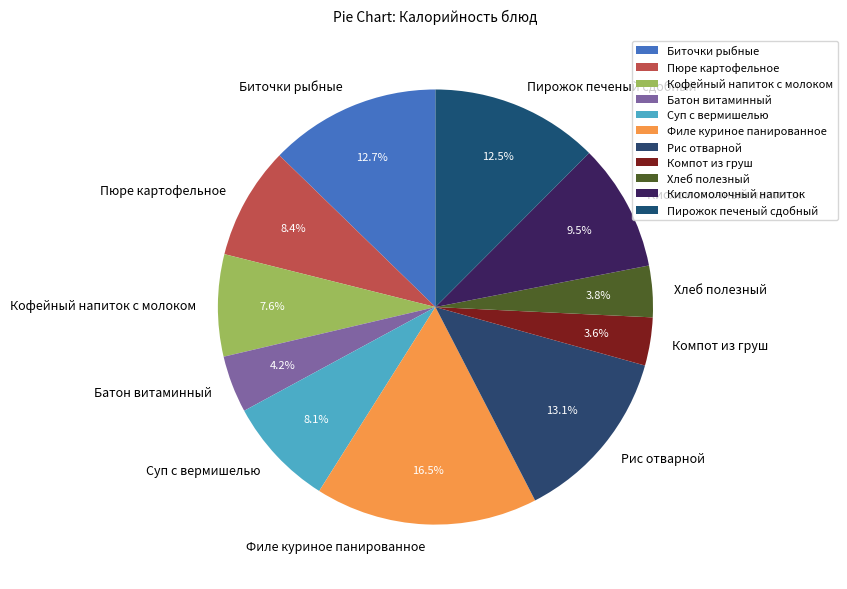

Approximately how many times larger is the value at Суп с вермишелью compared to Пюре картофельное?

1.0